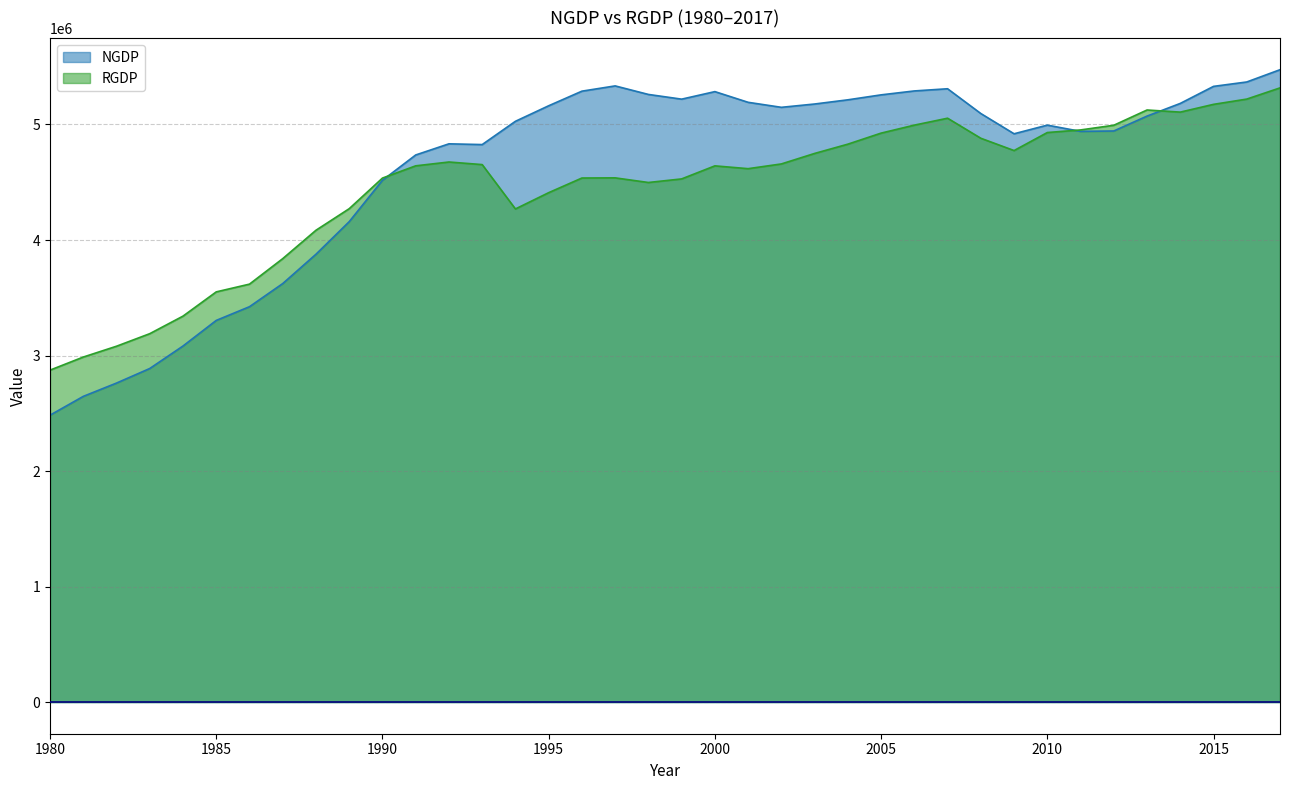

Does the chart have visible grid lines?

Yes